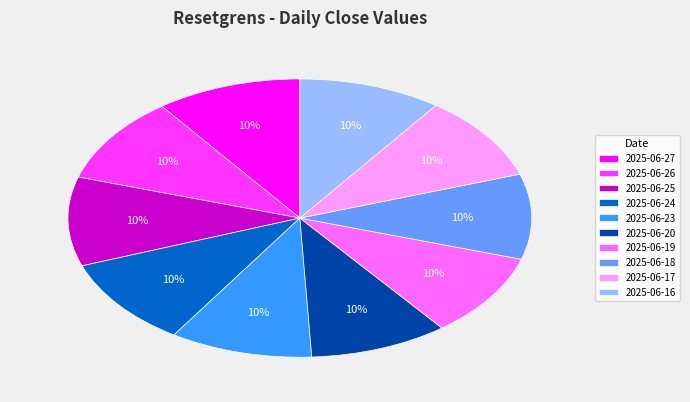

Count the number of slices in the pie.

10